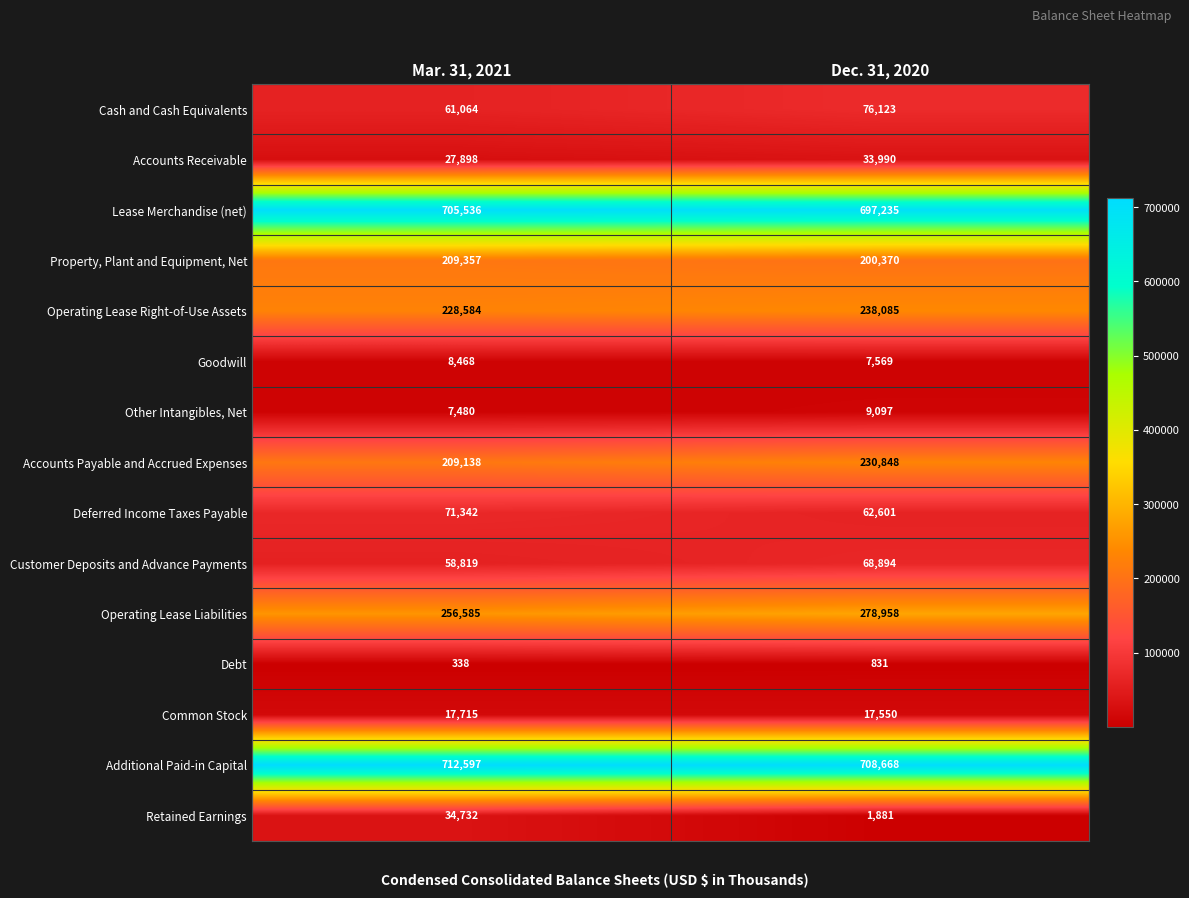

At which category is the sum across all series the highest?

Dec. 31, 2020